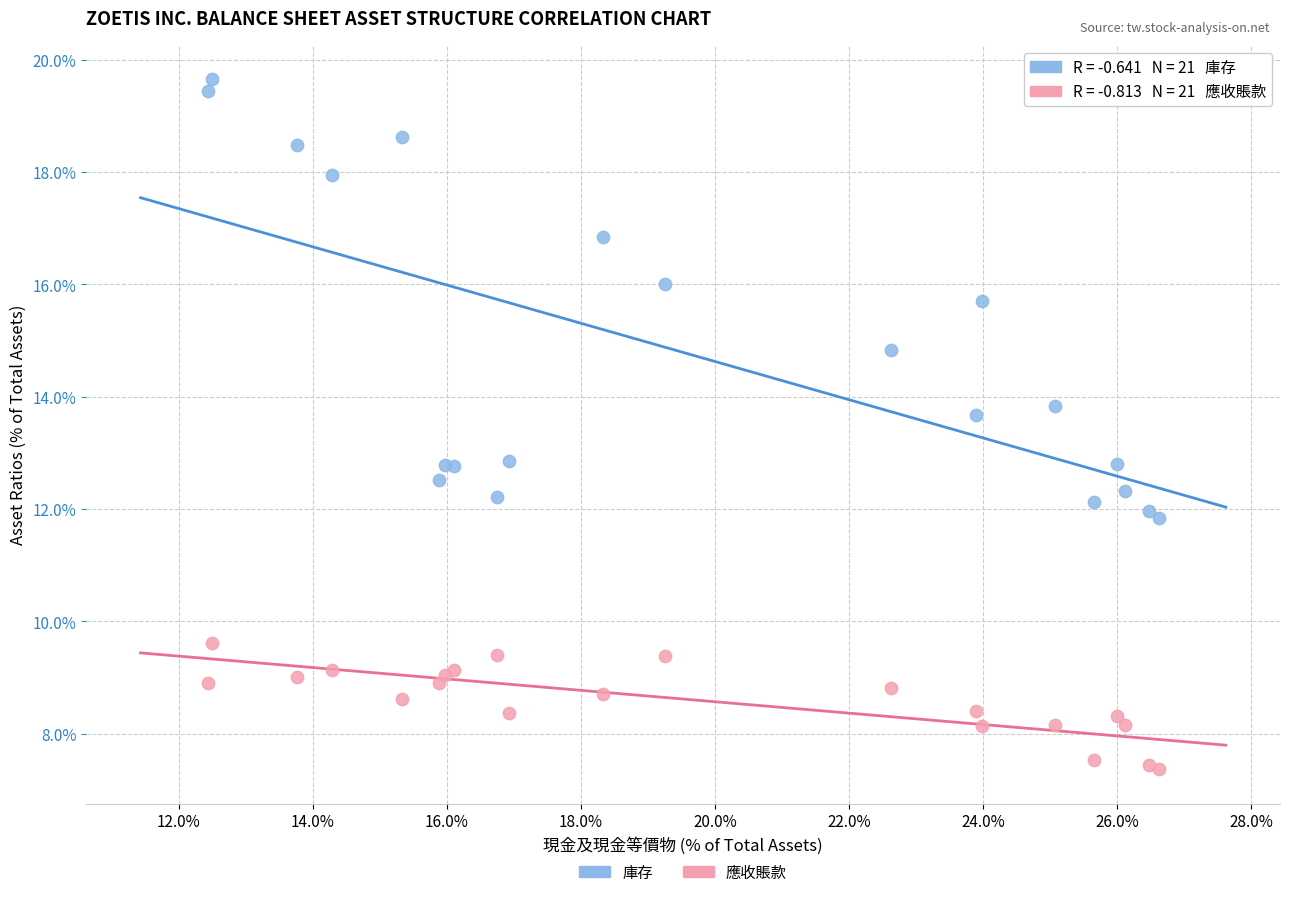

Which series has the largest Y range (max minus min)?

庫存